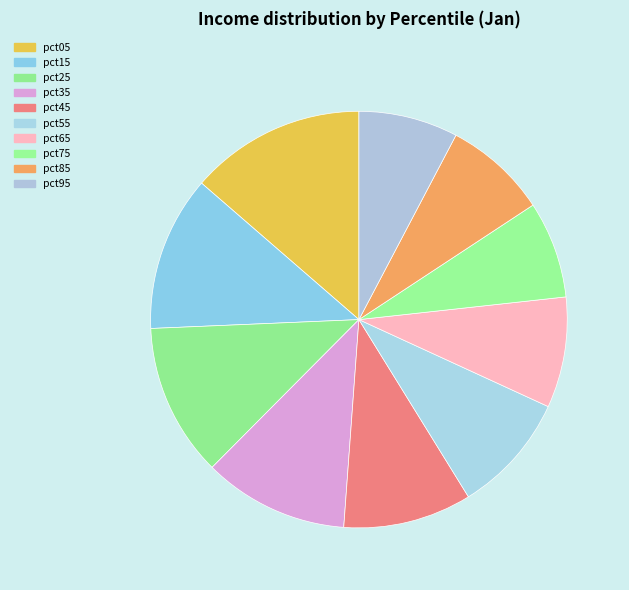

To the nearest percent, what is the difference between the largest and smallest slice percentages?

6%